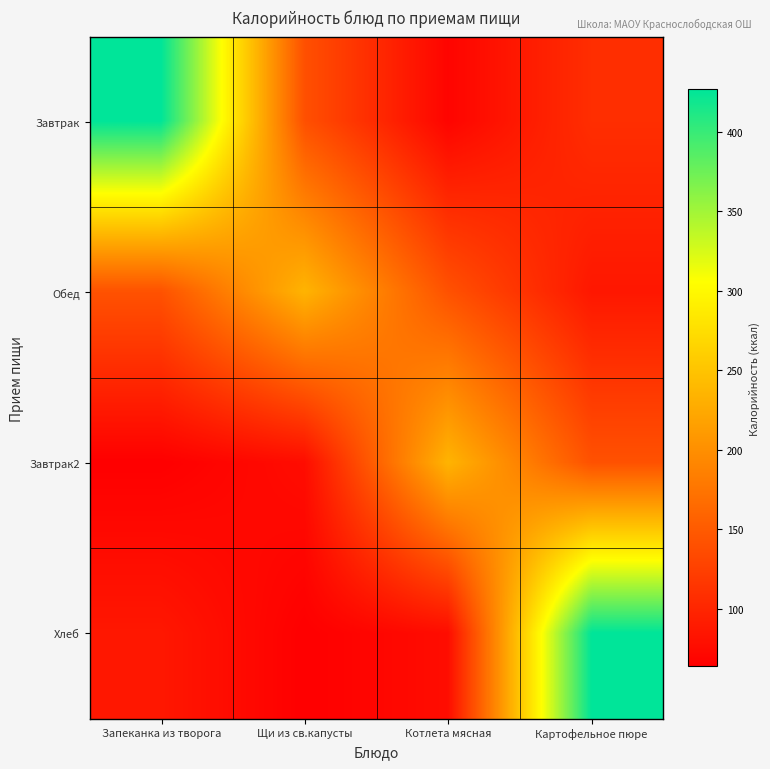

Rank the series at Щи из св.капусты from lowest to highest value.

Хлеб, Завтрак2, Завтрак, Обед